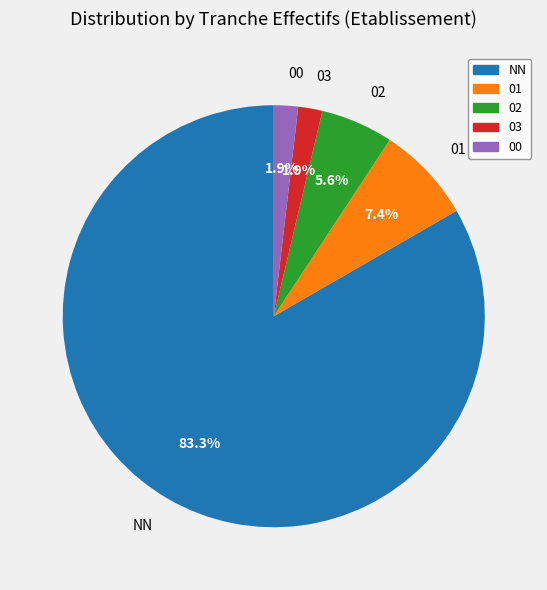

Combined, do 02 and 01 account for over 50%?

No